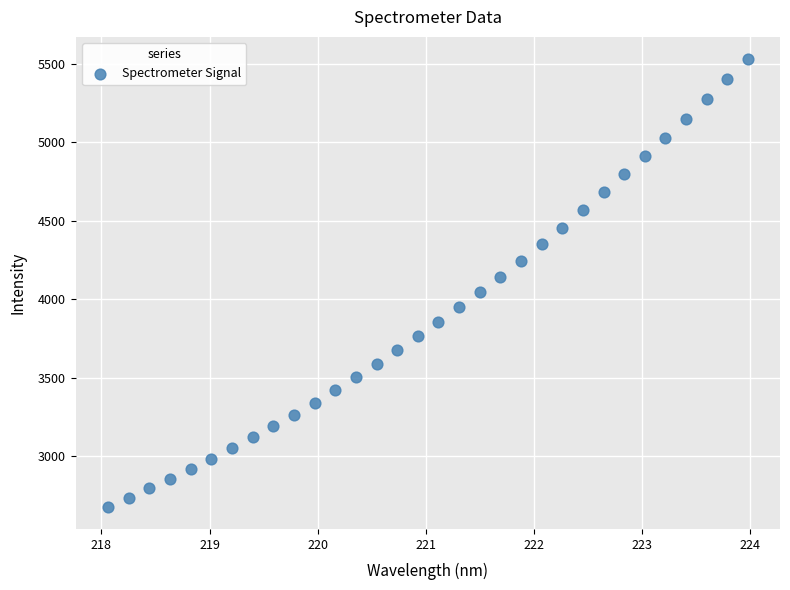

What is the range of X values (max minus min)?

5.9